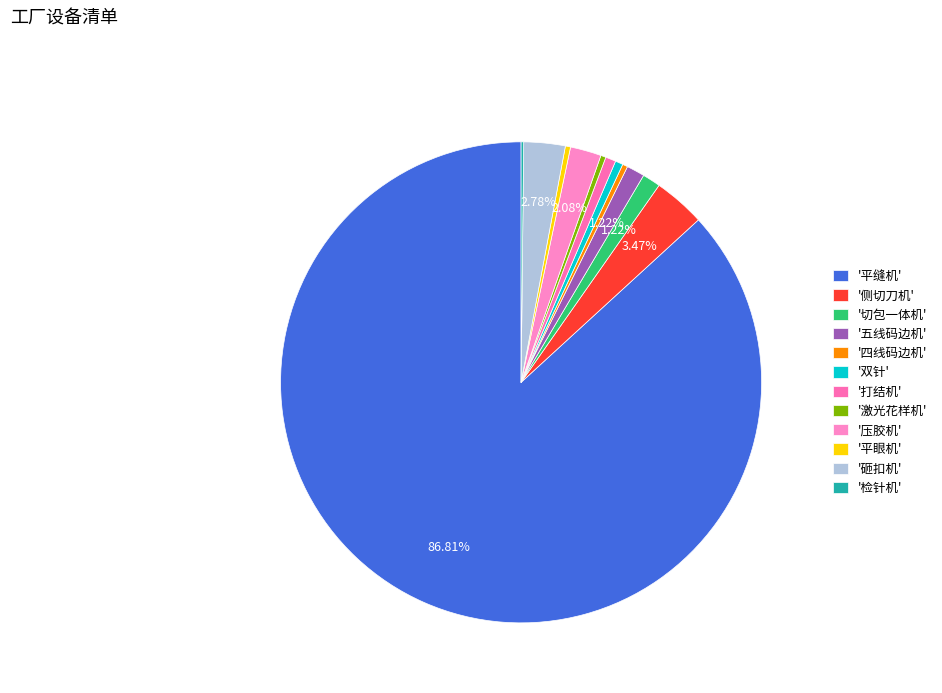

Count the number of slices in the pie.

12